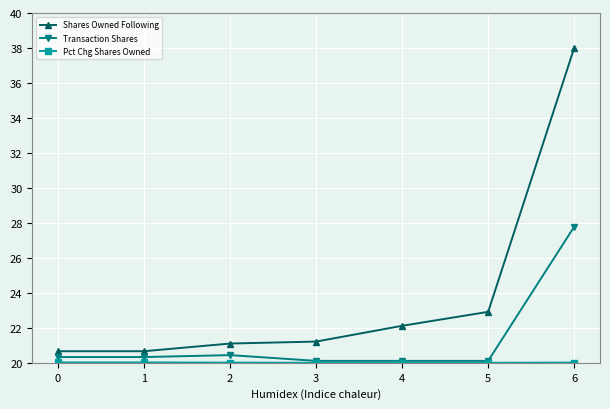

What is the sum of all Transaction Shares values?

149.2